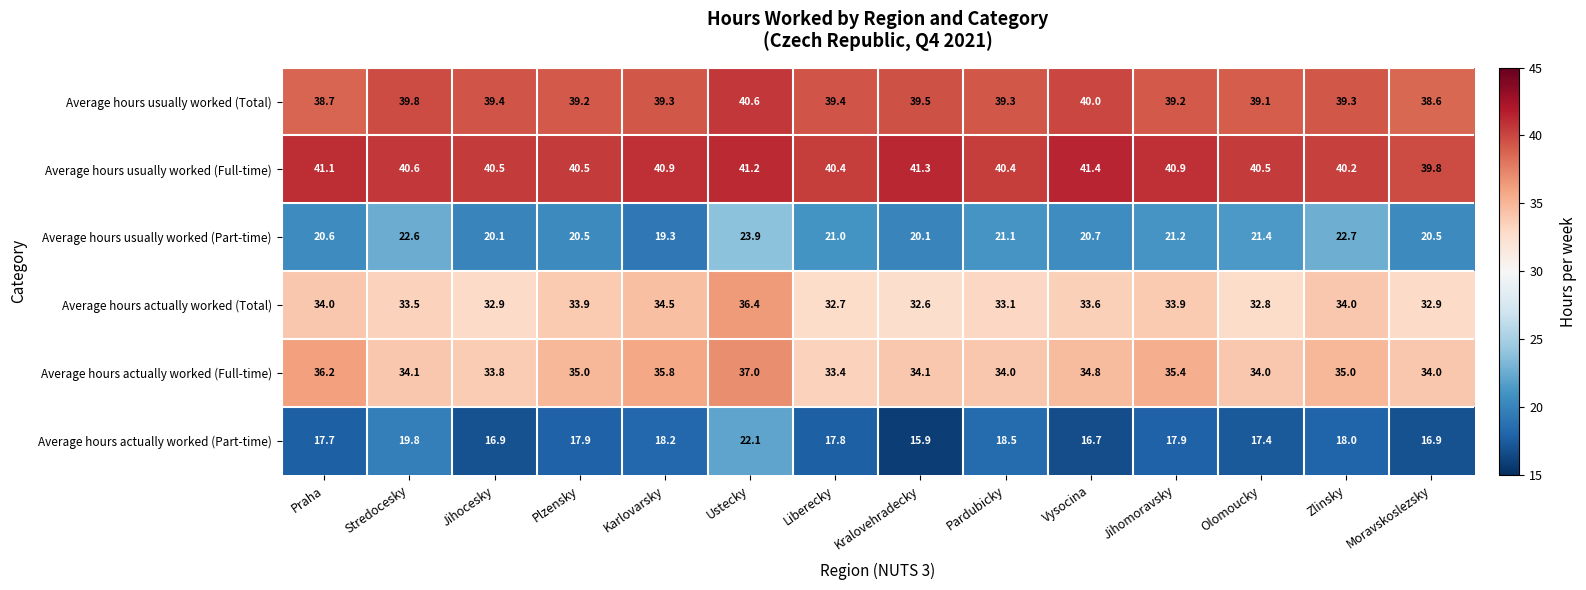

What is the lowest value of the Average hours actually worked (Full-time) series?

33.4